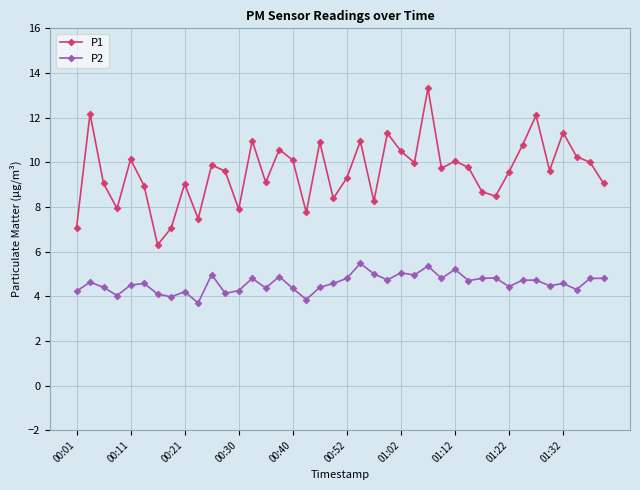

Which series has the largest range (max minus min)?

P1